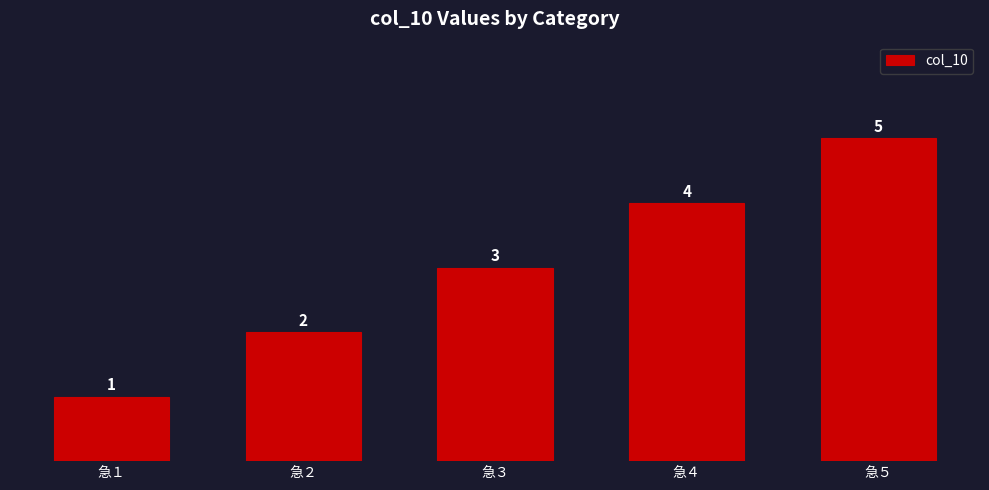

At which label is the value closest to 3?

急３